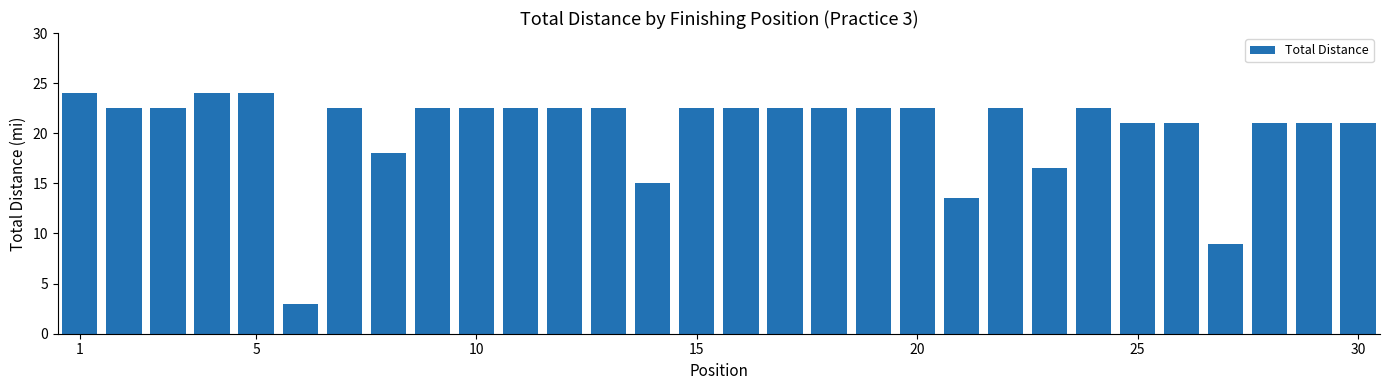

What is the value of the 4th bar from the left?

24.0